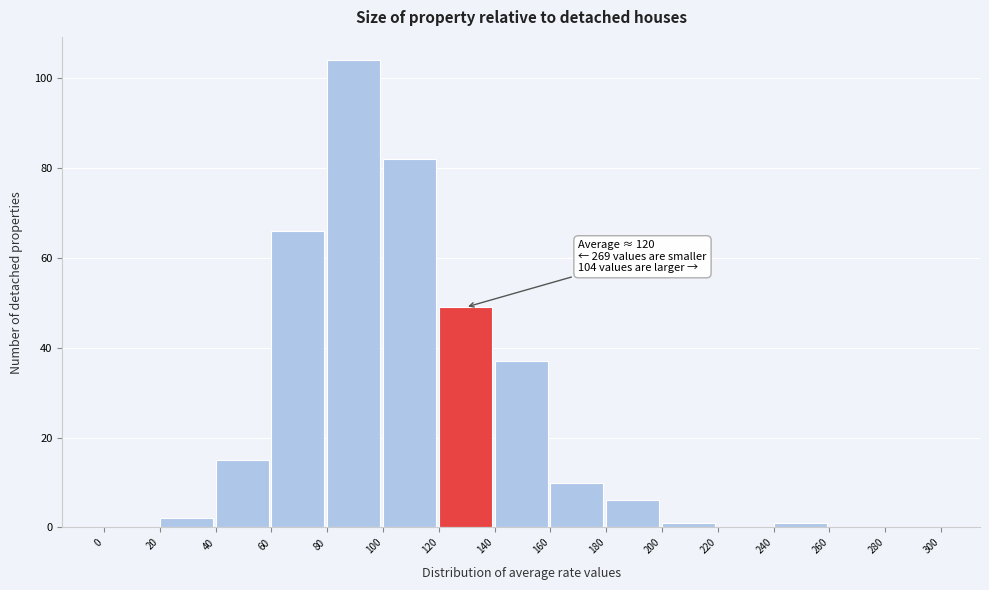

Which range on the x-axis has the tallest bar?

80 to 100